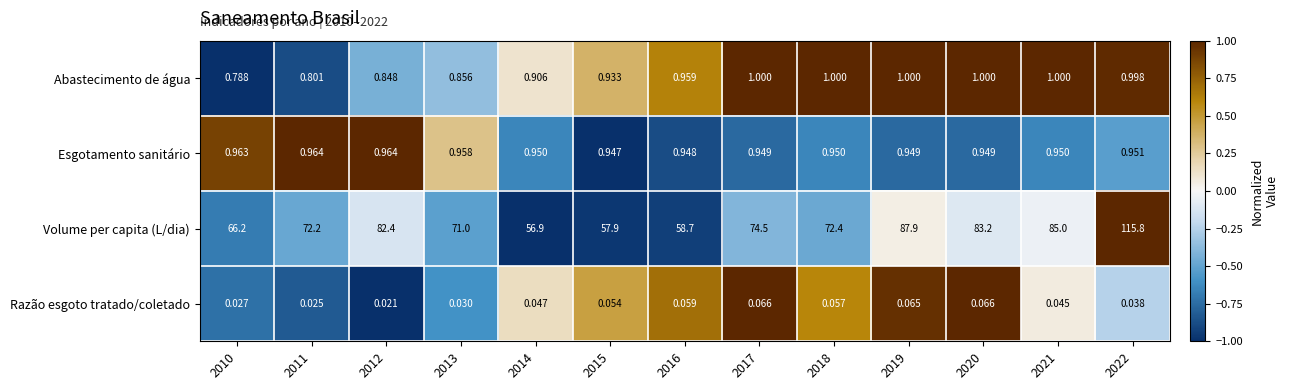

Which series has the widest spread of values?

Volume per capita (L/dia)